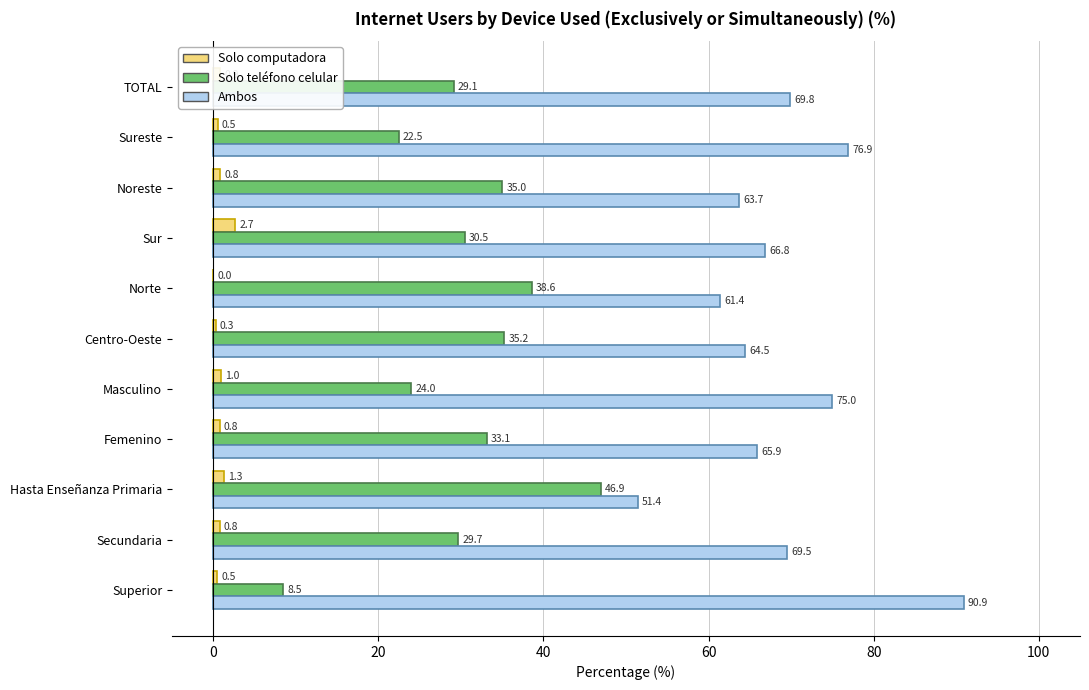

Which series has the largest total across all categories?

Ambos